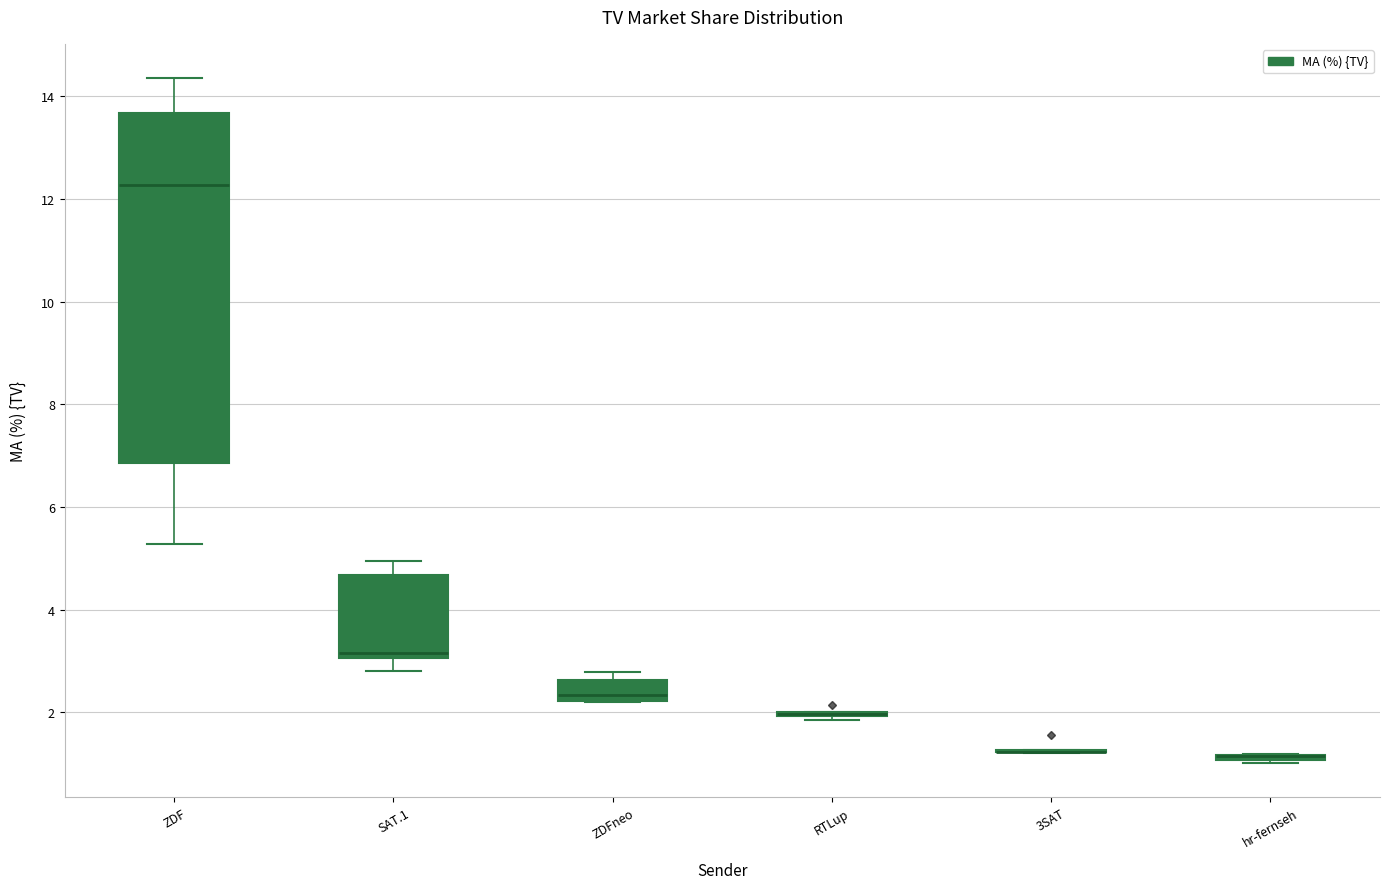

Where does the median line of the box for ZDFneo sit on the y-axis? The values are not printed on the chart, so give them approximately, as read against the axis.

2.4